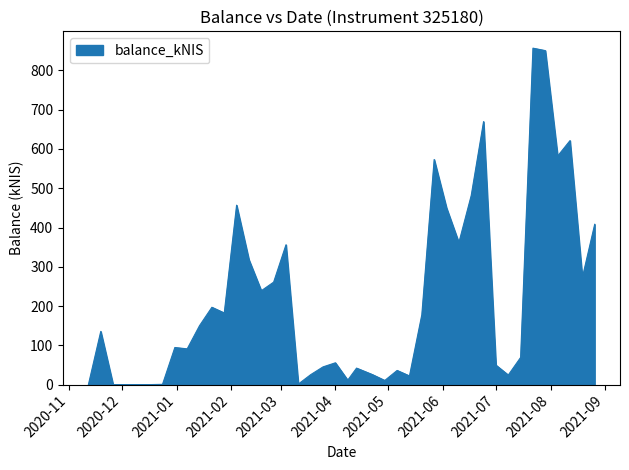

What is the maximum value shown in the chart?

856.7